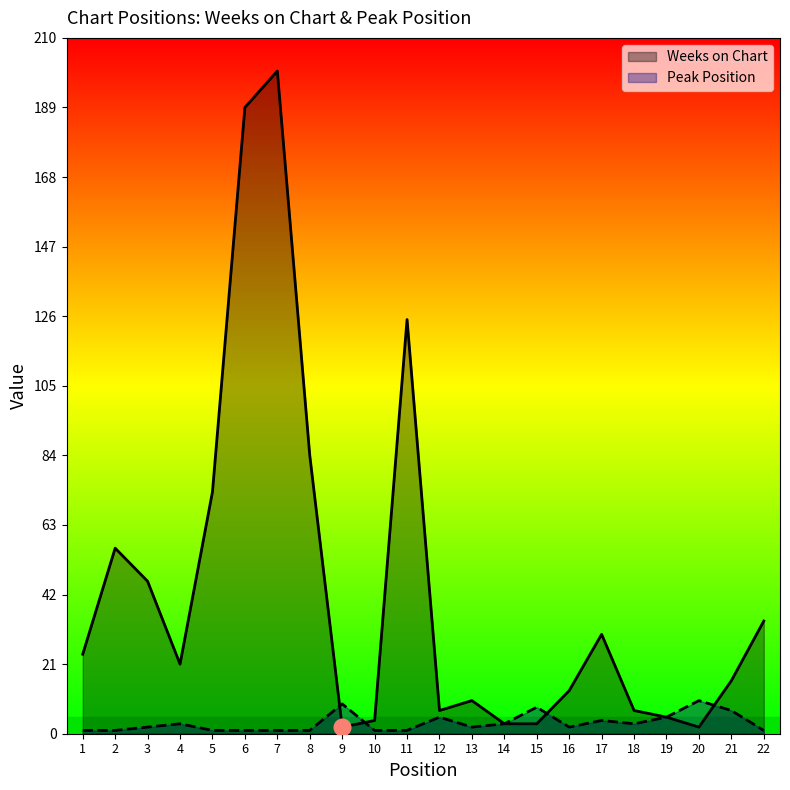

True or false: Weeks on Chart has more than 0 interior local peaks.

True